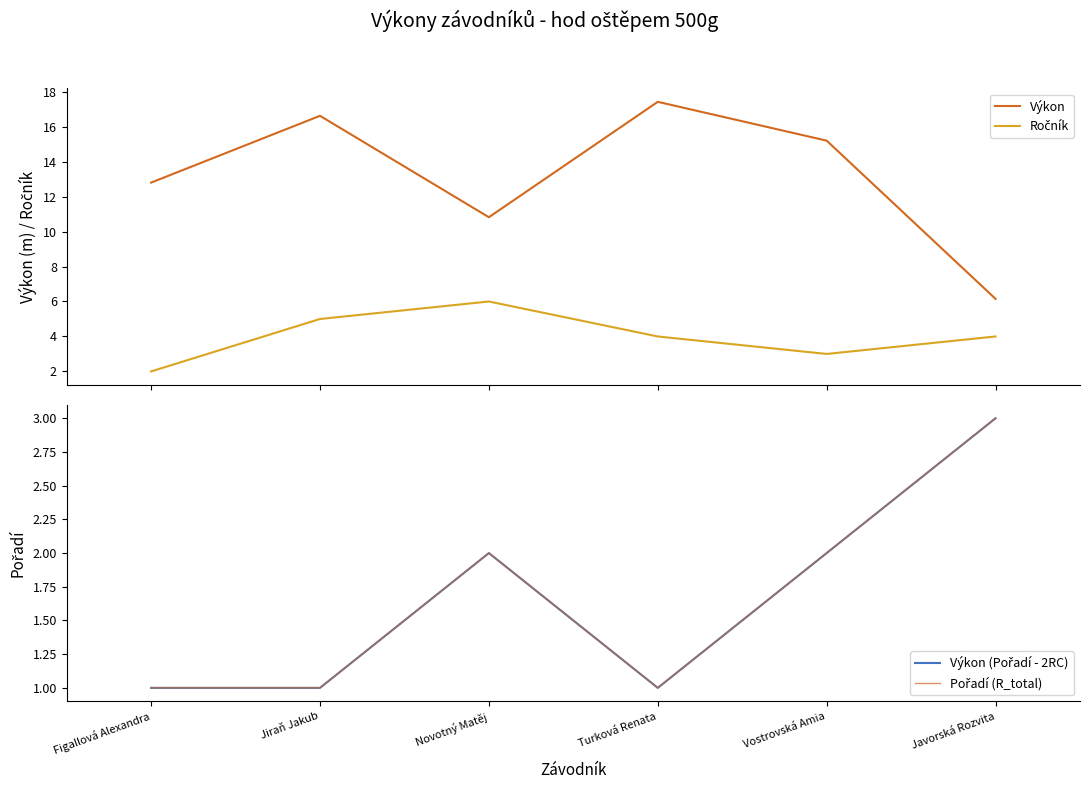

Which series has the largest total across all categories?

Výkon